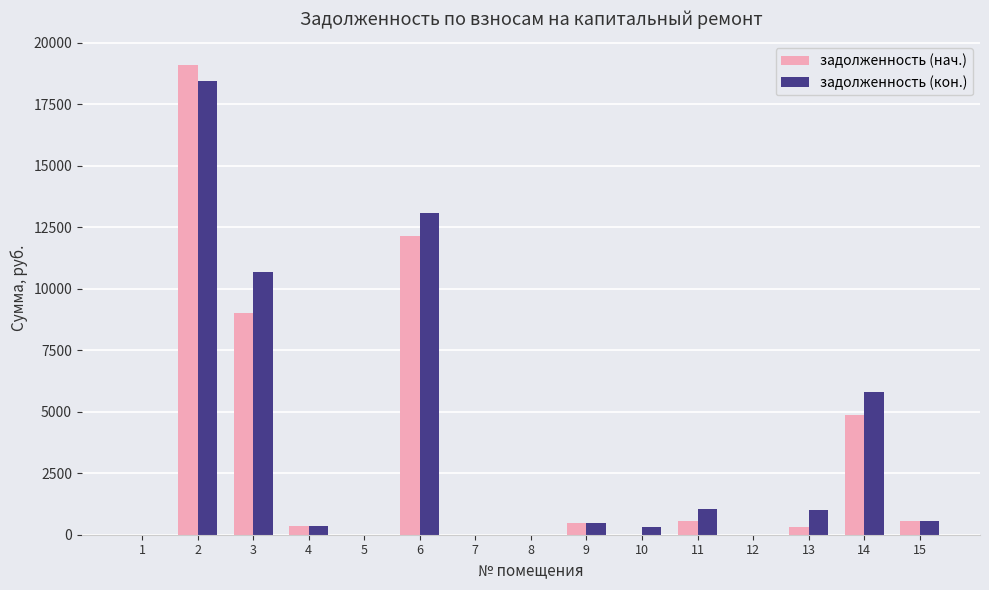

What is the sum of all задолженность (кон.) values?

51726.6